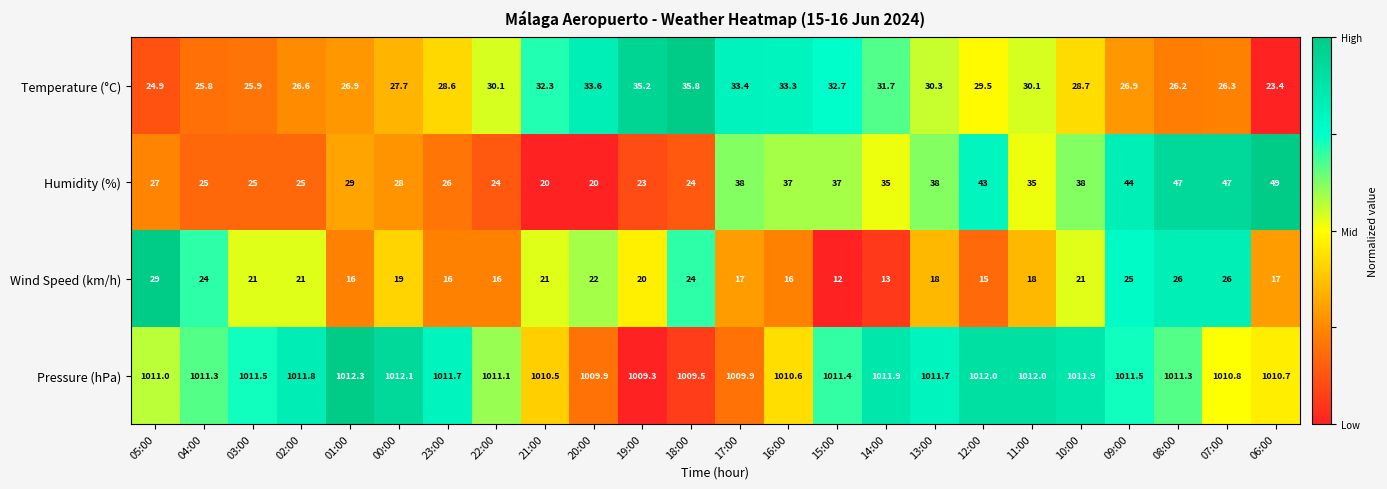

Rank the series at 09:00 from highest to lowest value.

Pressure (hPa), Humidity (%), Temperature (°C), Wind Speed (km/h)